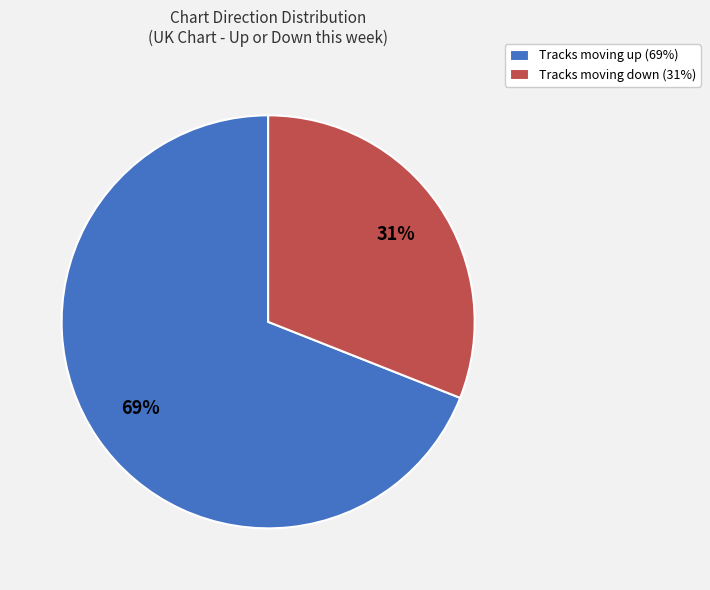

Rank the categories by value from highest to lowest.

Tracks moving up (69%), Tracks moving down (31%)